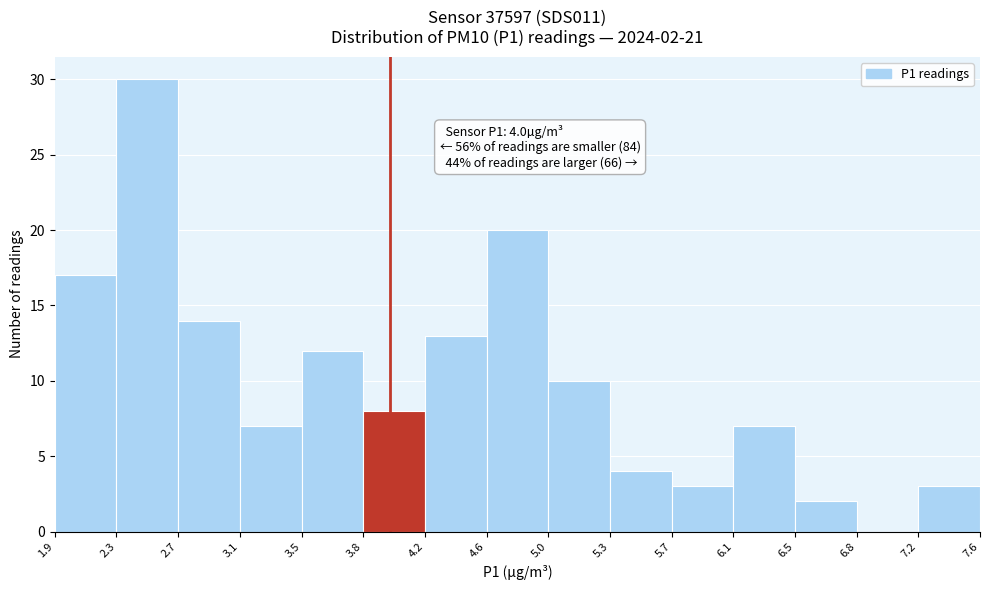

Which range on the x-axis has the tallest bar?

2.3 to 2.7